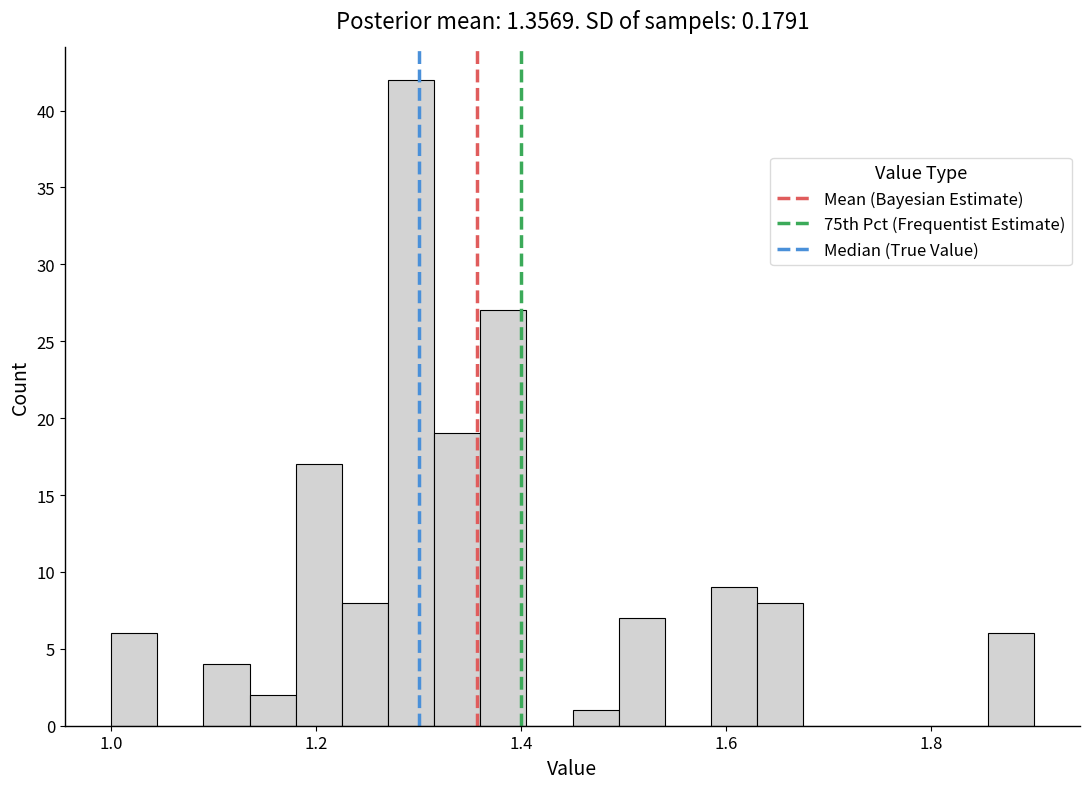

Around what value on the x-axis is the tallest bar? Give the approximate position of its centre, as read against the axis.

1.30